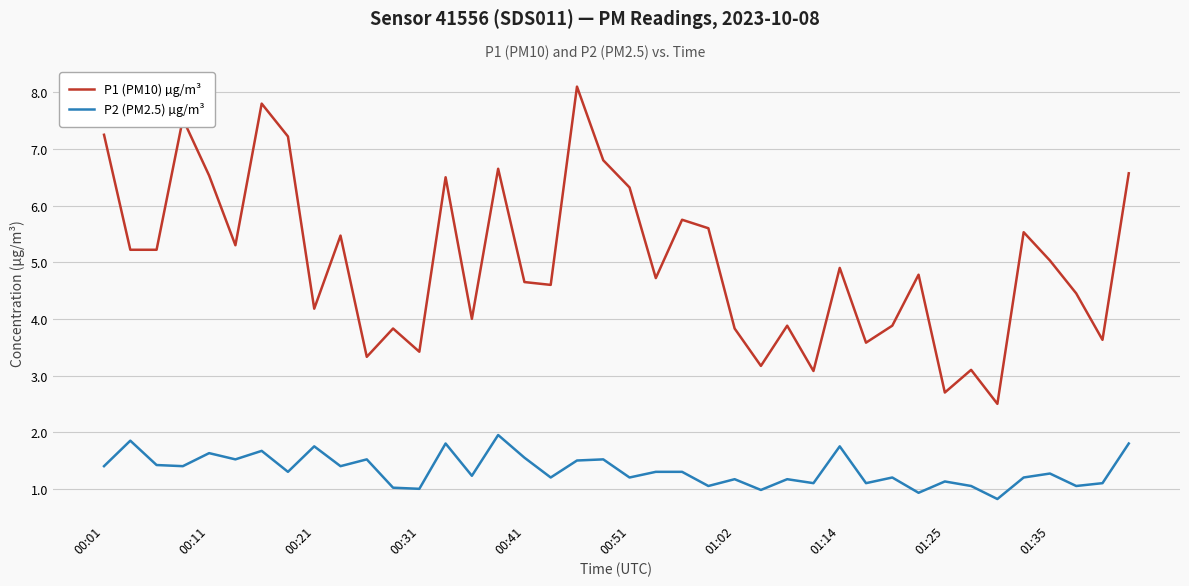

Count the number of categories in the chart.

40